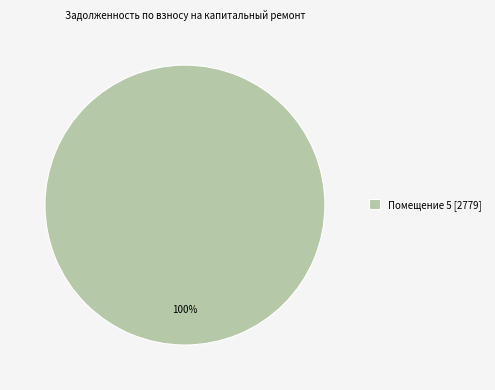

Does Помещение 5 [2779] represent more than half of the total?

Yes